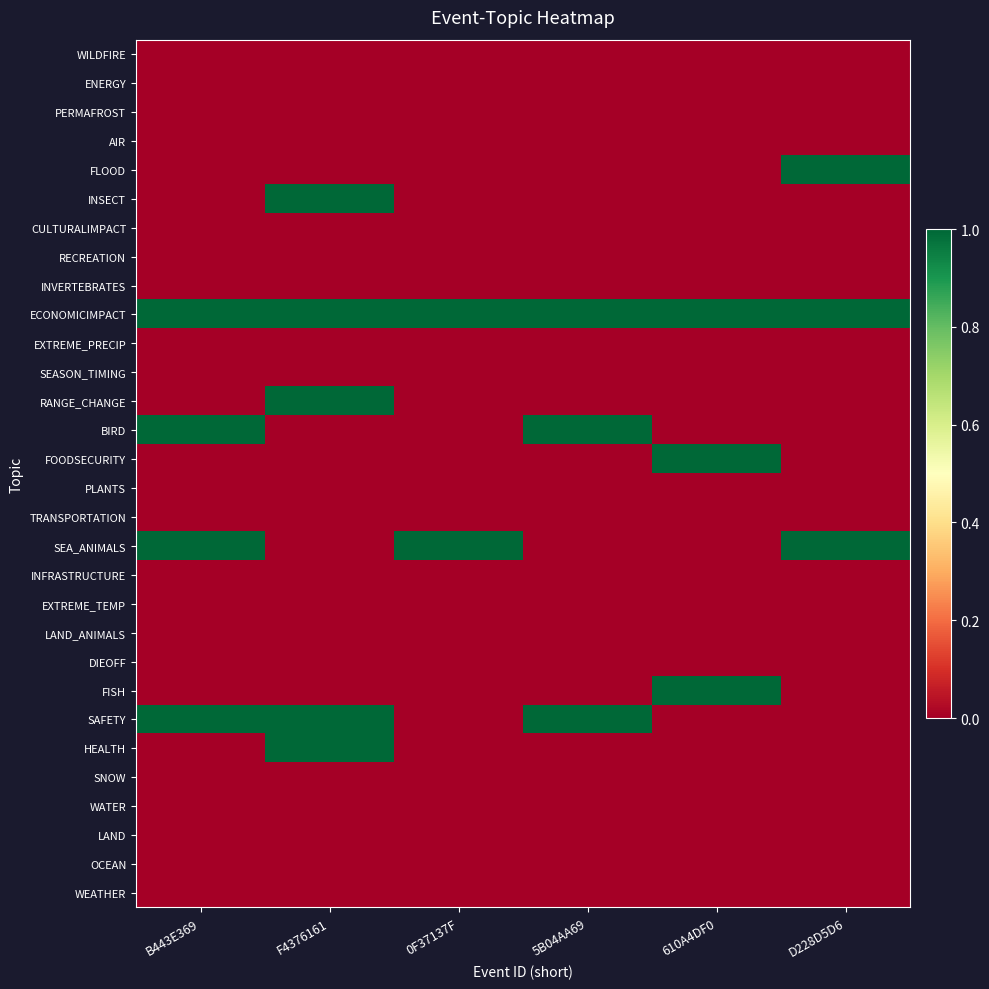

Which category has the highest value across all series?

F4376161